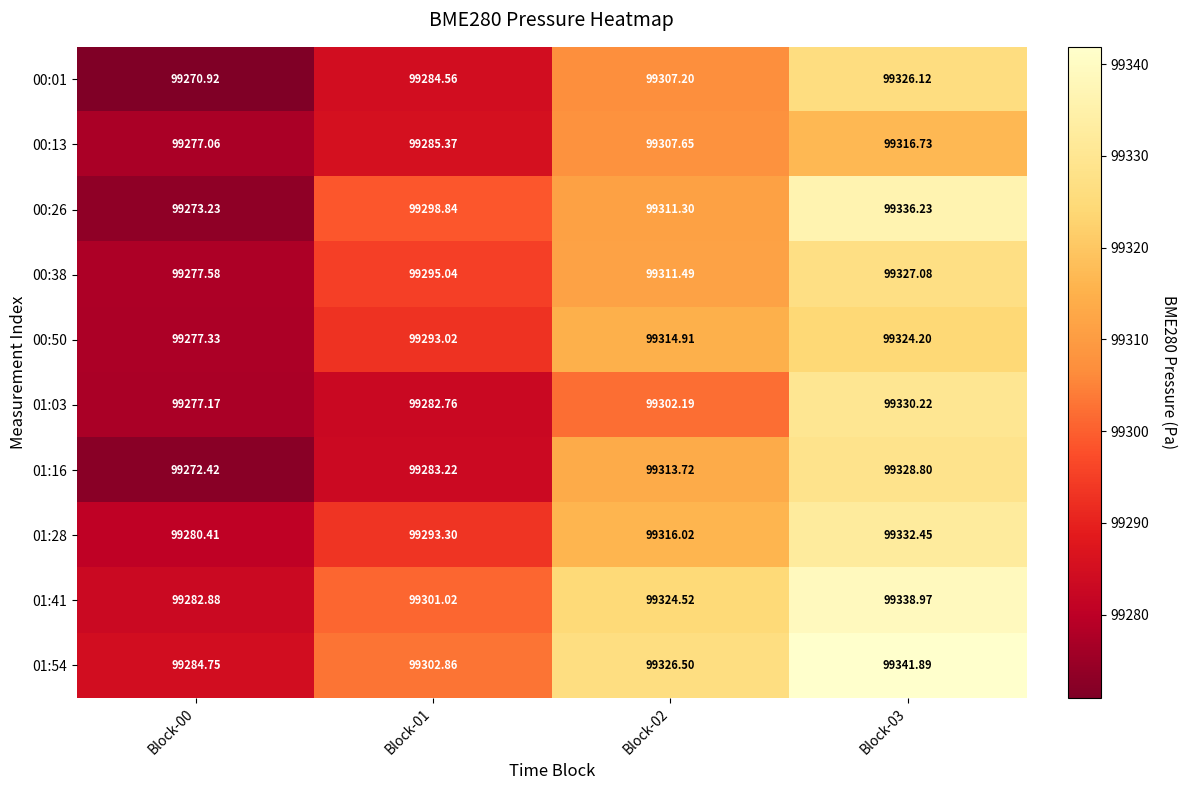

Which label corresponds to the smallest value in the chart?

Block-00